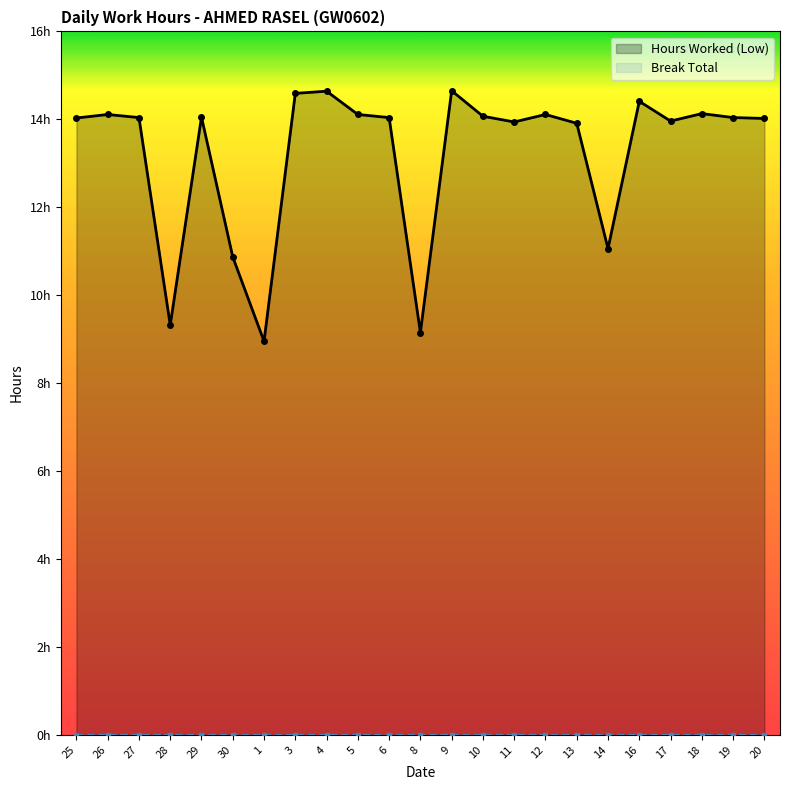

True or false: Break Total has more than 0 points higher than both neighbors.

False